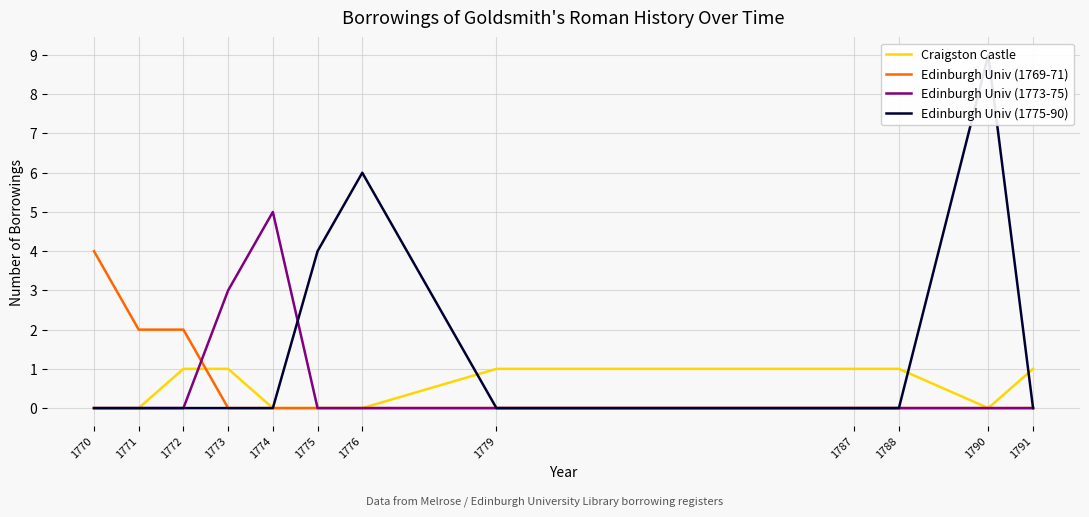

What is the total value across all series at 1779?

1